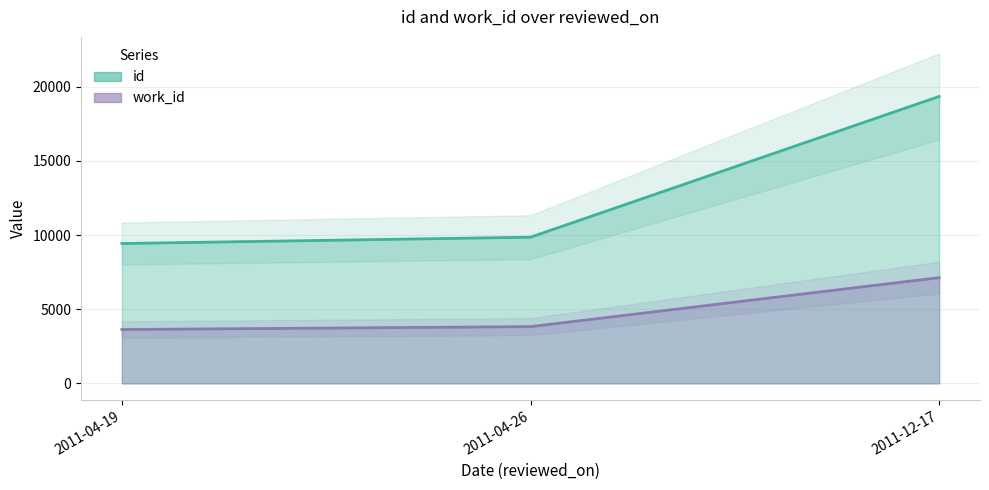

The value of id at 2011-12-17 is 5760. True or false?

False